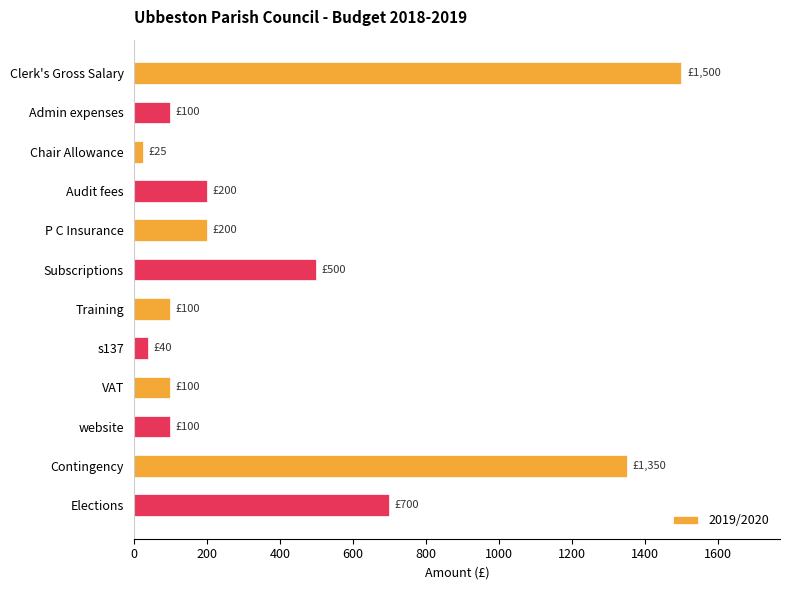

How many data points does each series have?

12